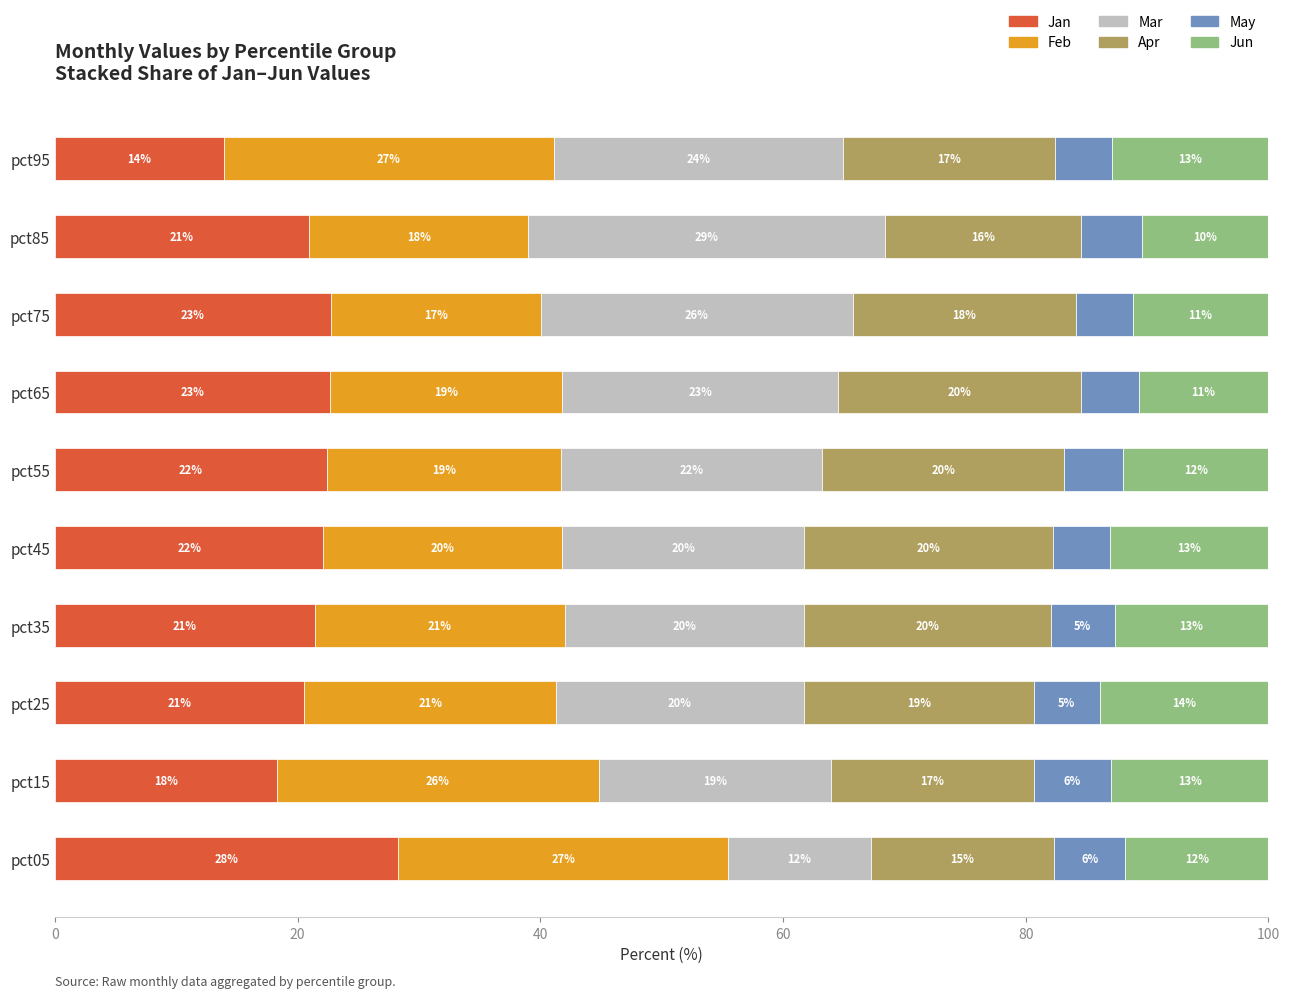

How many values in the Jan series are below 22?

5